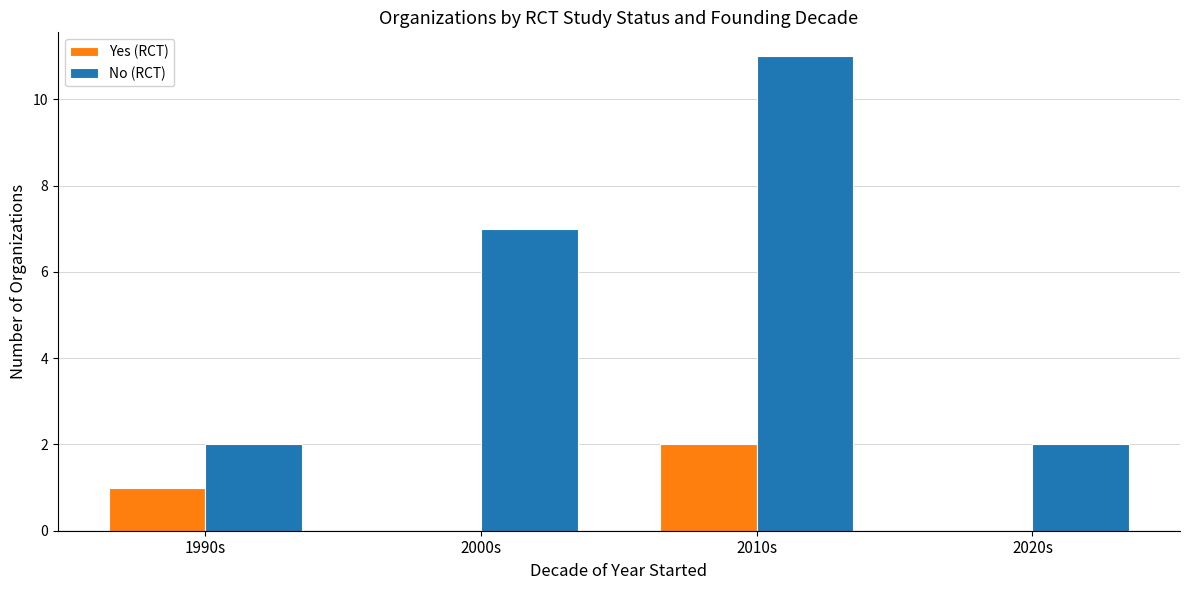

Count the No (RCT) values in the range 2 to 11.

4